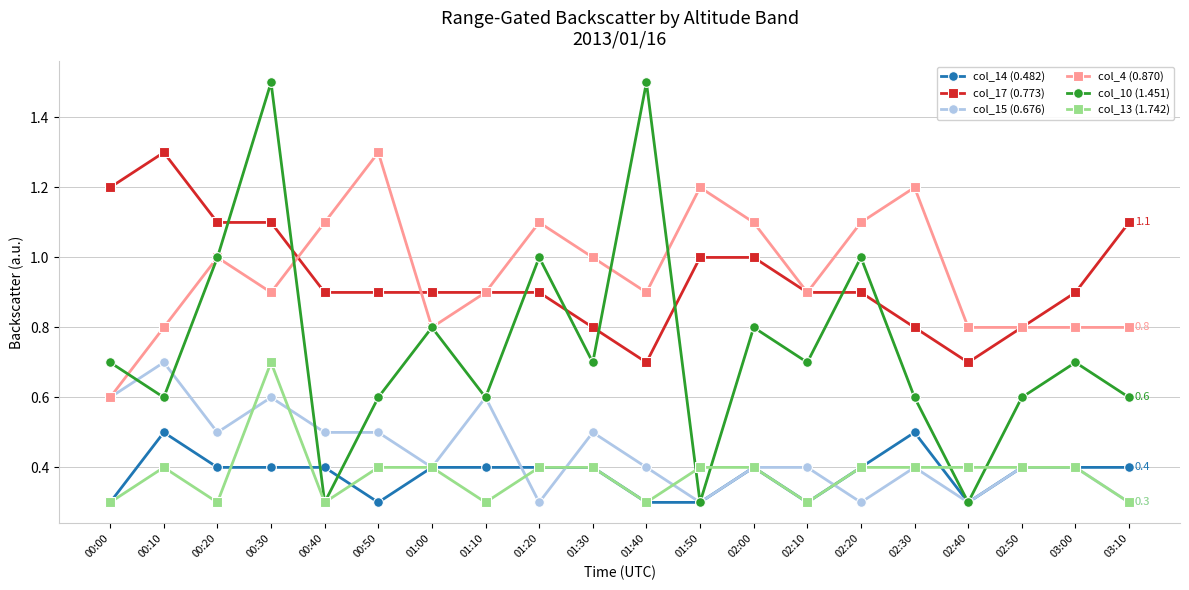

What is the difference between the highest and lowest values at 01:10?

0.6